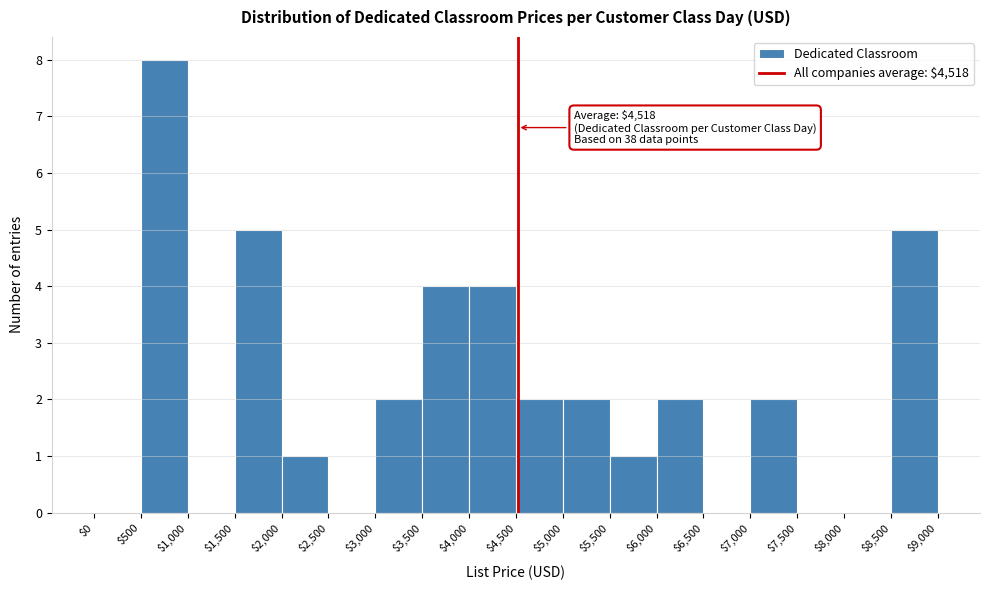

Over which range of the x-axis is the bar tallest?

$500 to $1,000